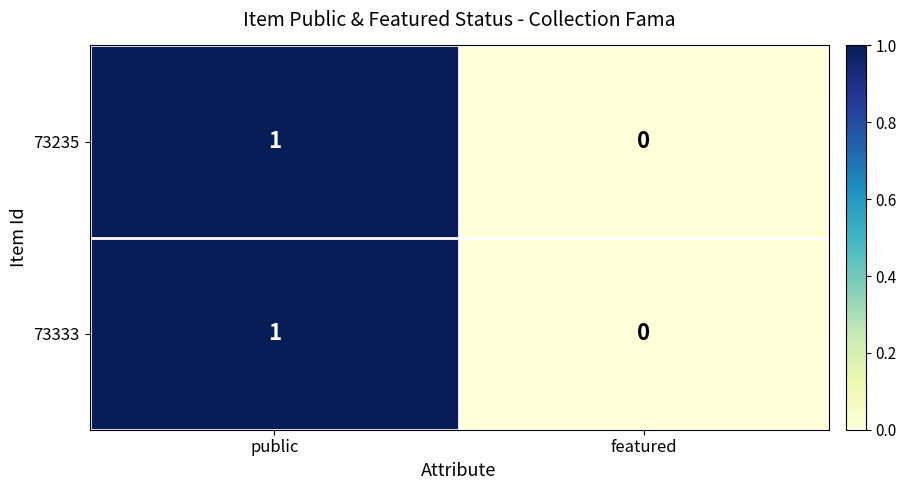

Which label corresponds to the smallest value in the chart?

featured